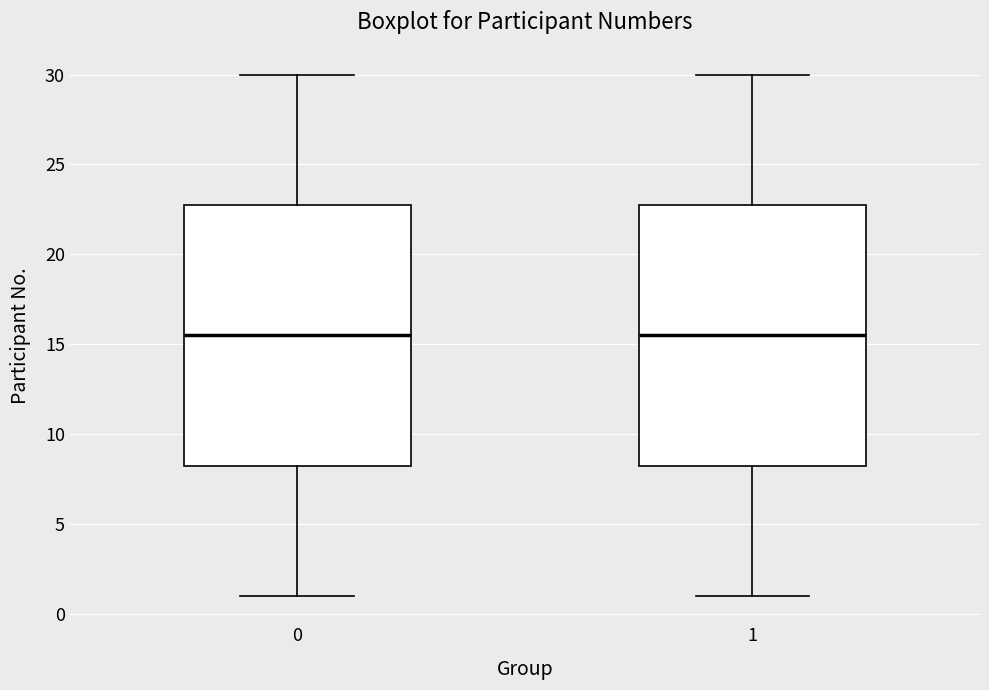

Reading left to right, read every box against the y-axis: the position of its median line, the range the box covers, and the ends of its whiskers. The values are not printed on the chart, so give them approximately, as read against the axis.

0: median 15.5, box 8.5 to 23.0, whiskers 1.0 to 30.0
1: median 15.5, box 8.5 to 23.0, whiskers 1.0 to 30.0